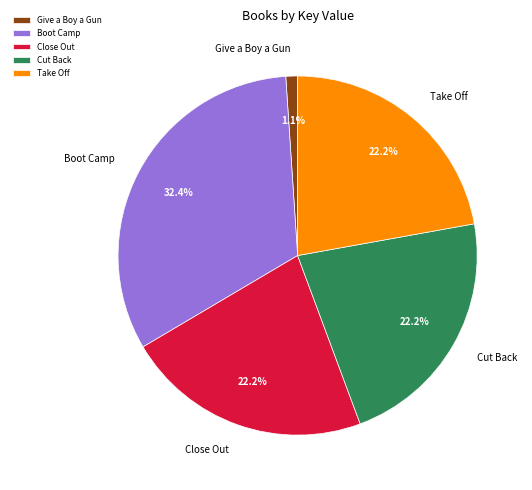

To the nearest percent, what portion does Close Out represent?

22%